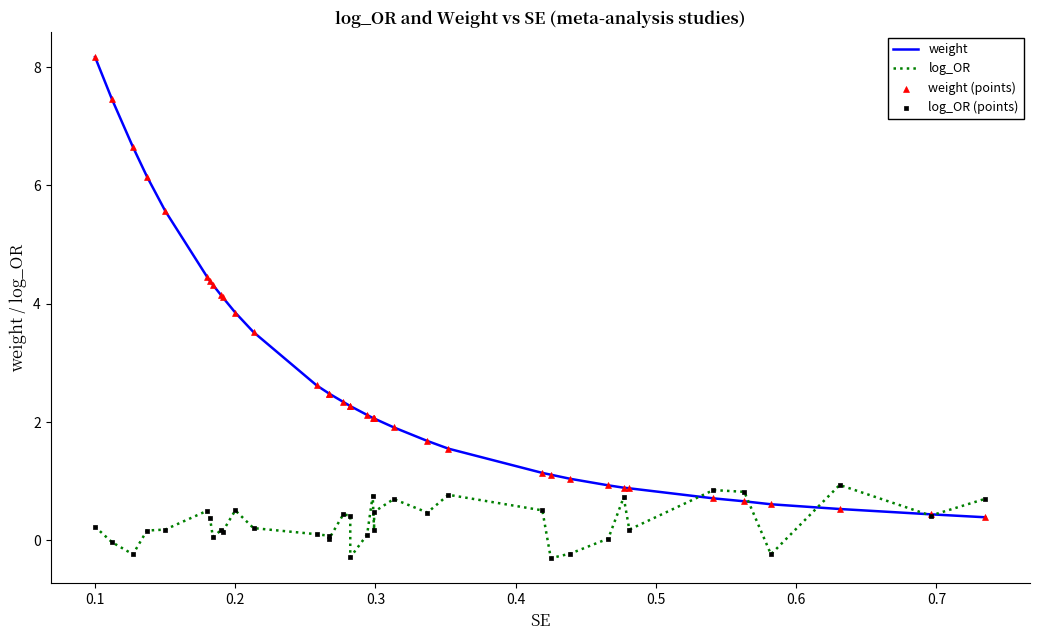

Which series has the largest Y range (max minus min)?

weight